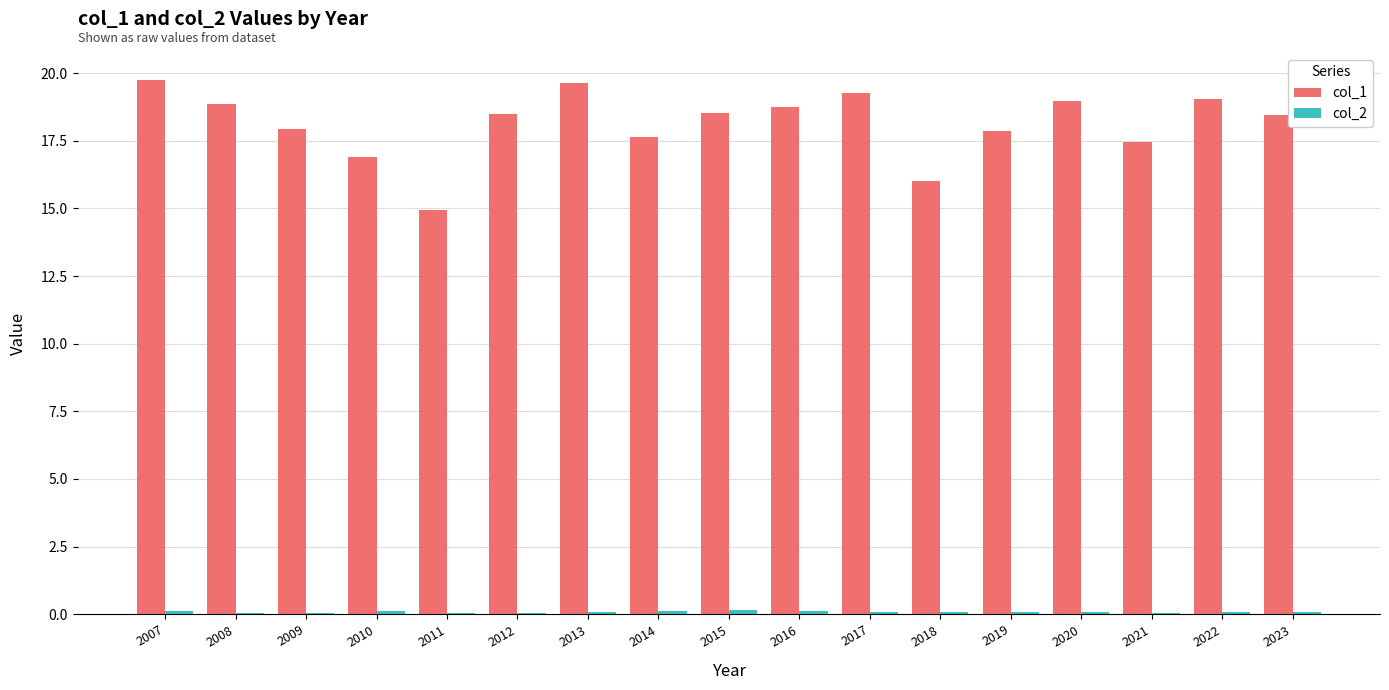

Which series has the largest total across all categories?

col_1